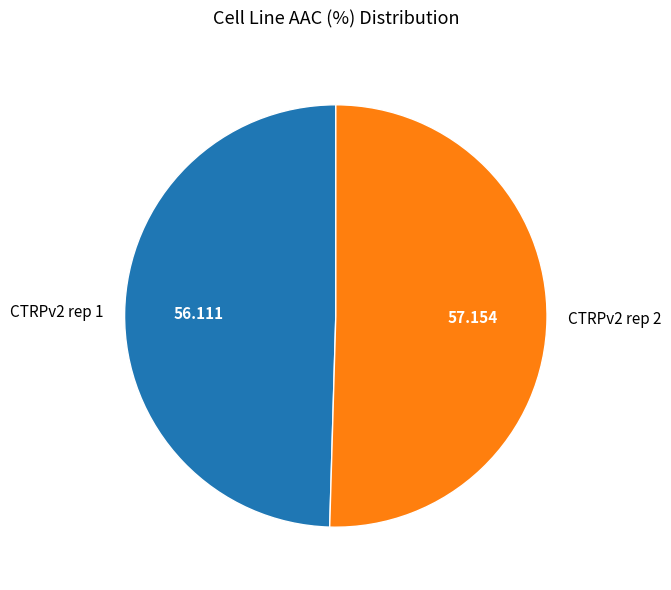

Do CTRPv2 rep 2 and CTRPv2 rep 1 together represent more than half of the pie?

Yes